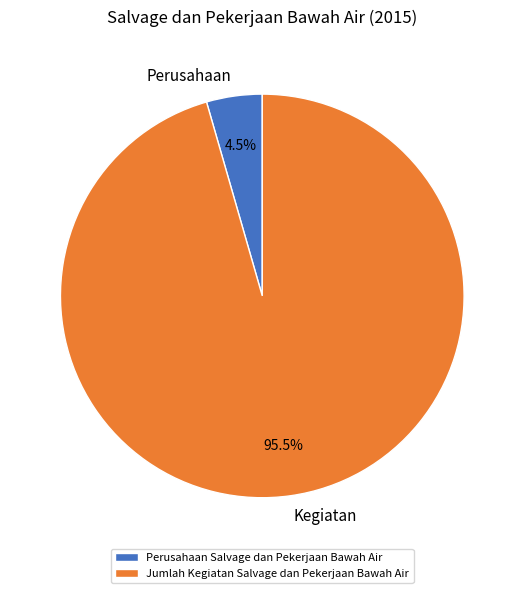

What portion of the pie excludes Perusahaan Salvage dan Pekerjaan Bawah Air?

95.5%